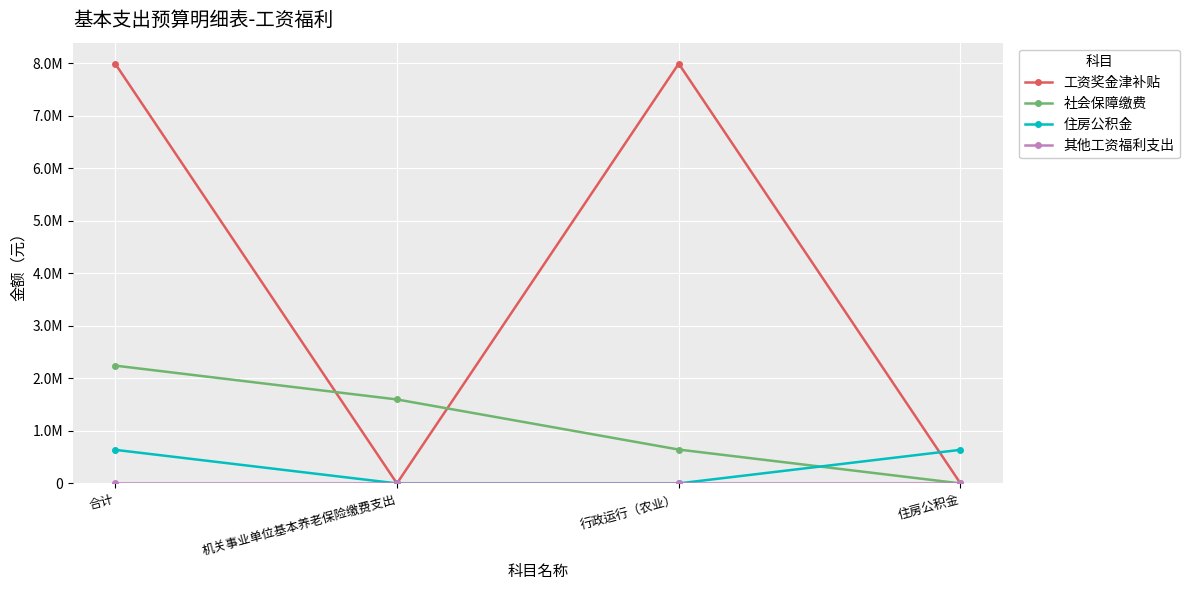

Where is 工资奖金津补贴 nearest to the value 3994654?

合计